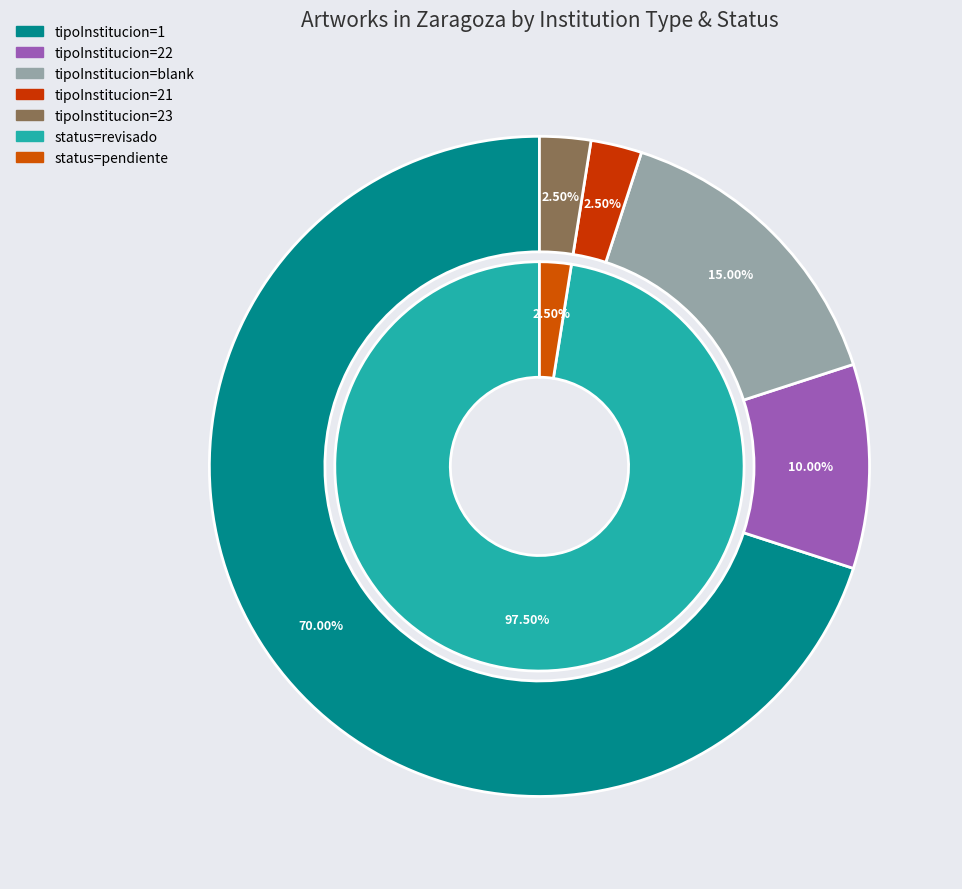

Combined, do revisado and 23 account for over 50%?

Yes